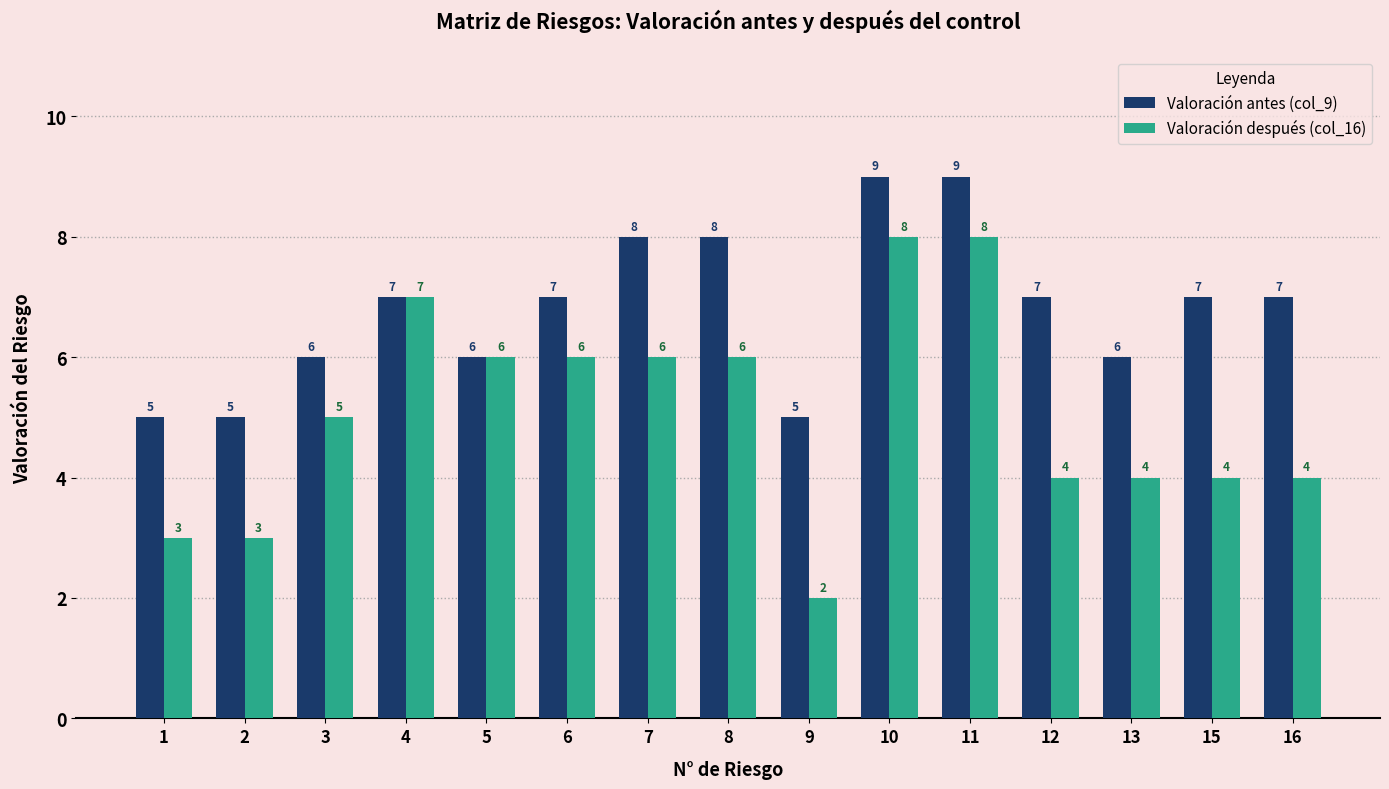

How many Valoración antes (col_9) values are between 6 and 8?

10